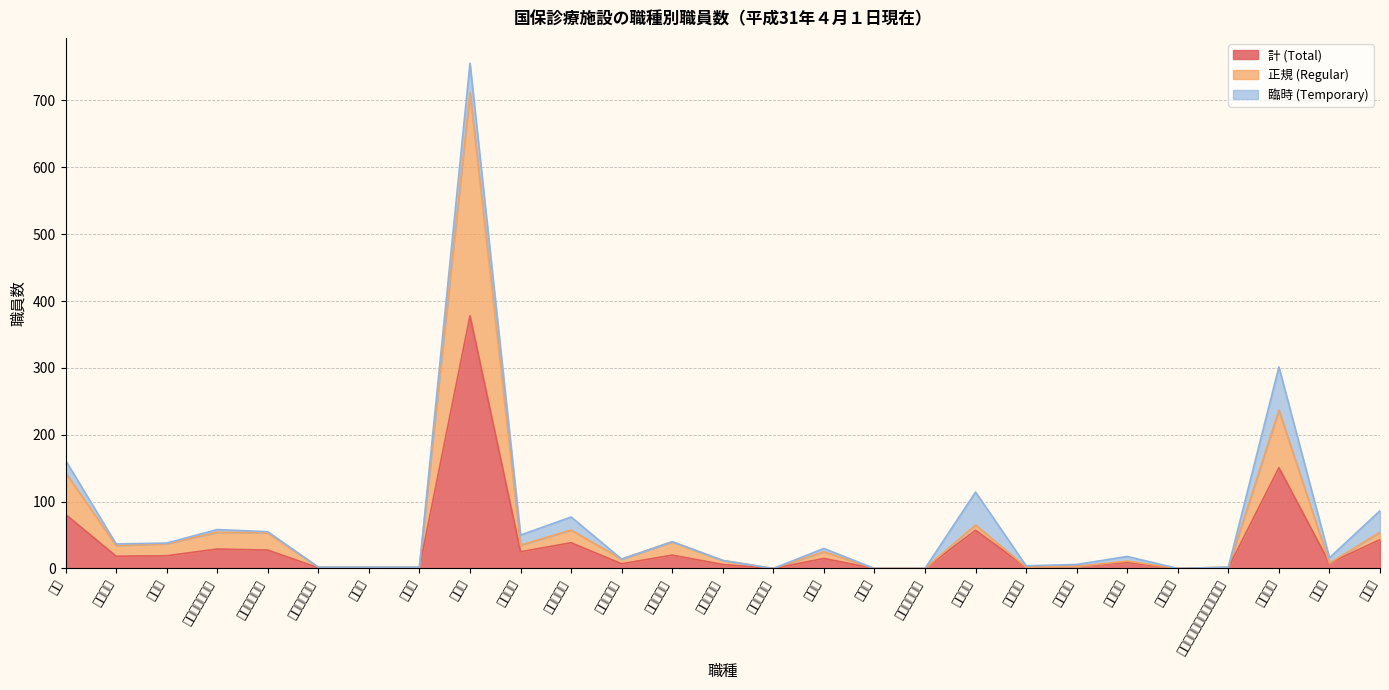

What is the highest value of the 計 (Total) series?

377.9